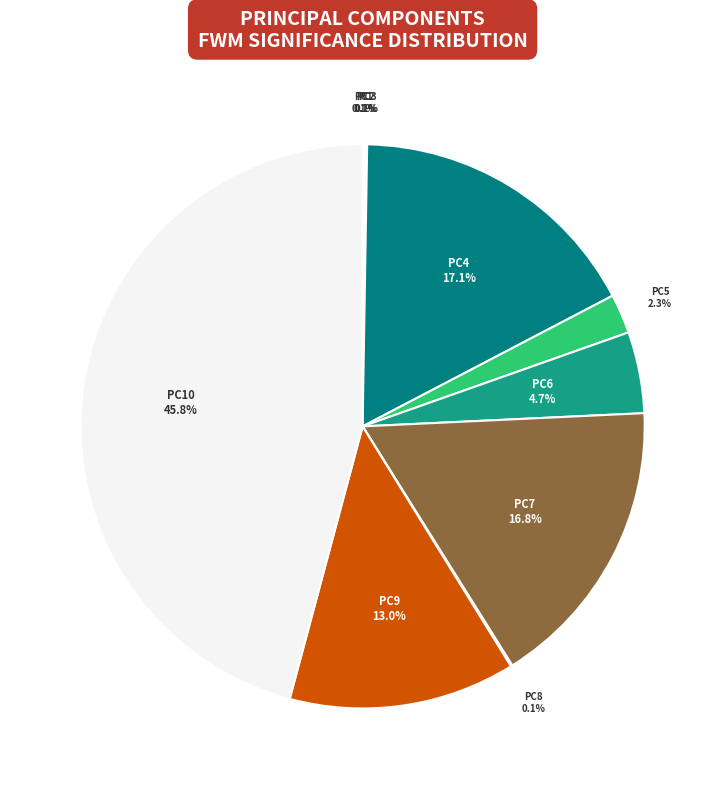

How many slices are in this pie chart?

10